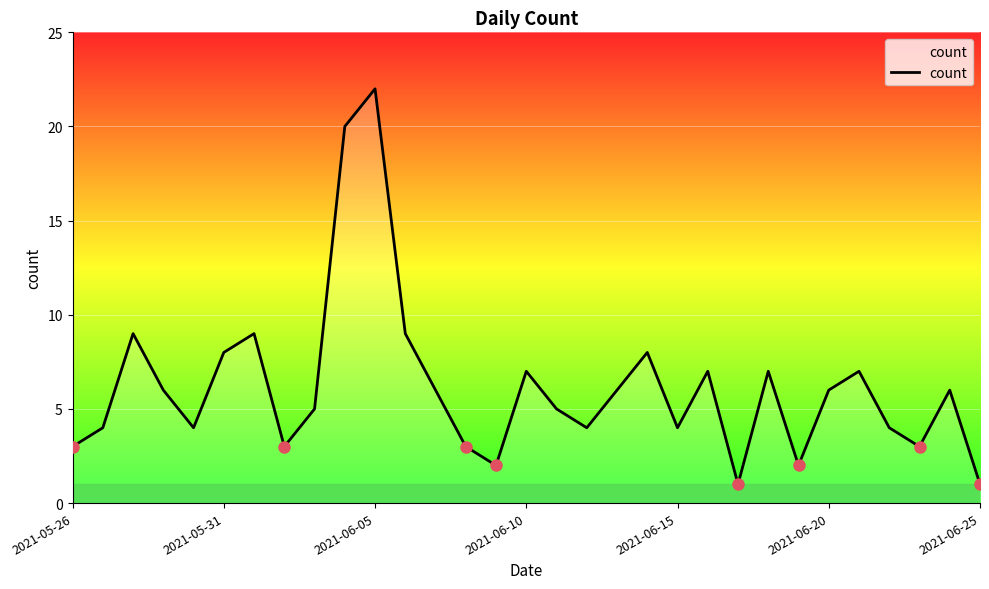

What is the difference between the maximum and minimum values?

21